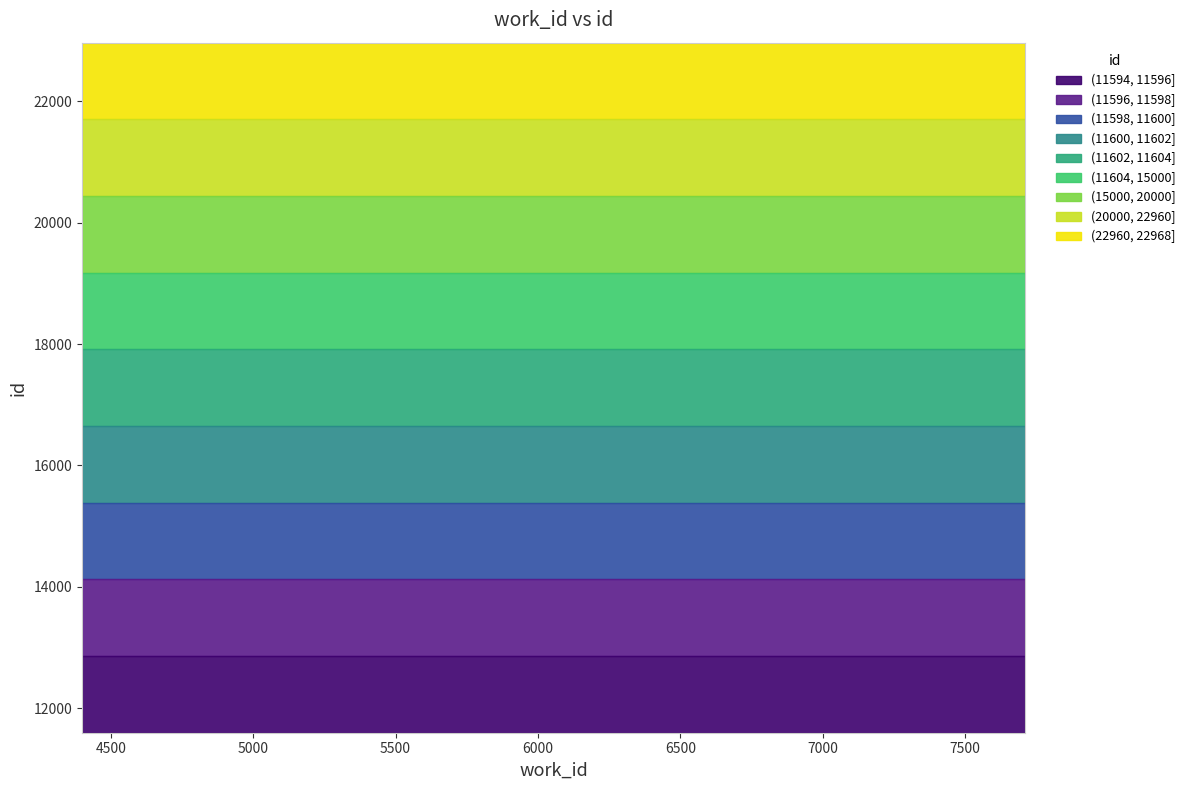

Reading left to right, list all the values displayed in this chart.

11594	11595	11597	11598	11603	11604	22959	22960	22967	22968